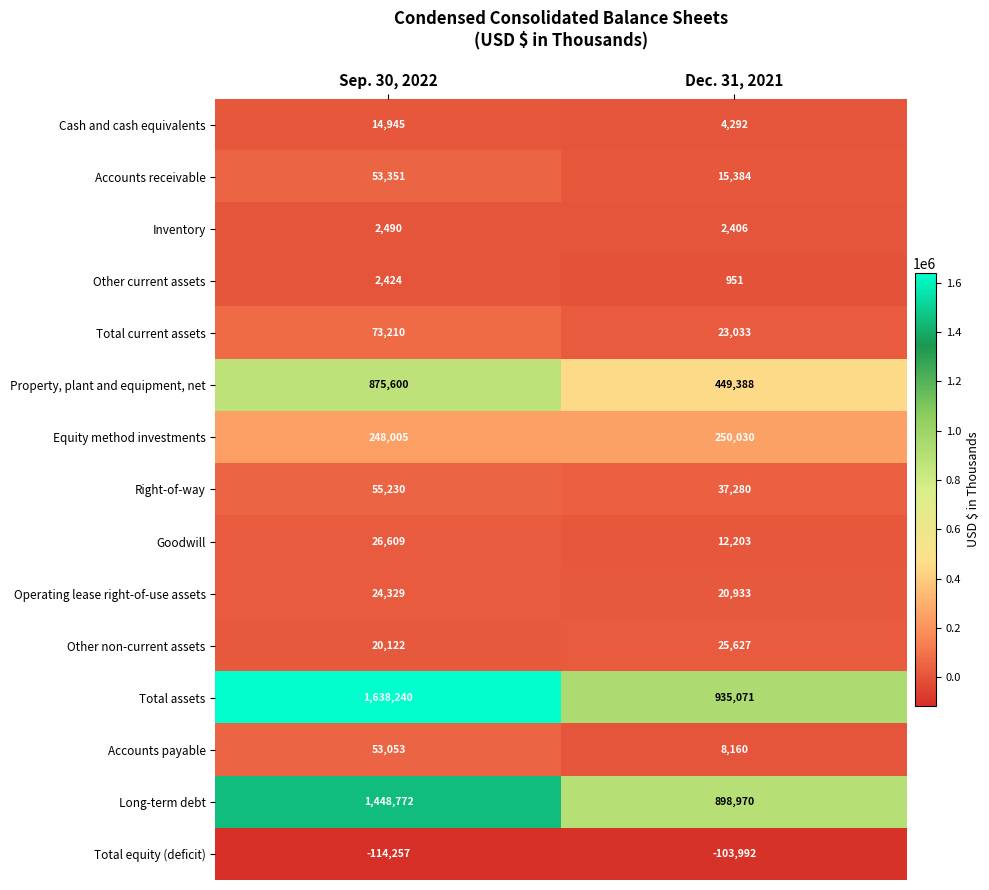

True or false: Property, plant and equipment, net has a value of 1351883 at Sep. 30, 2022.

False